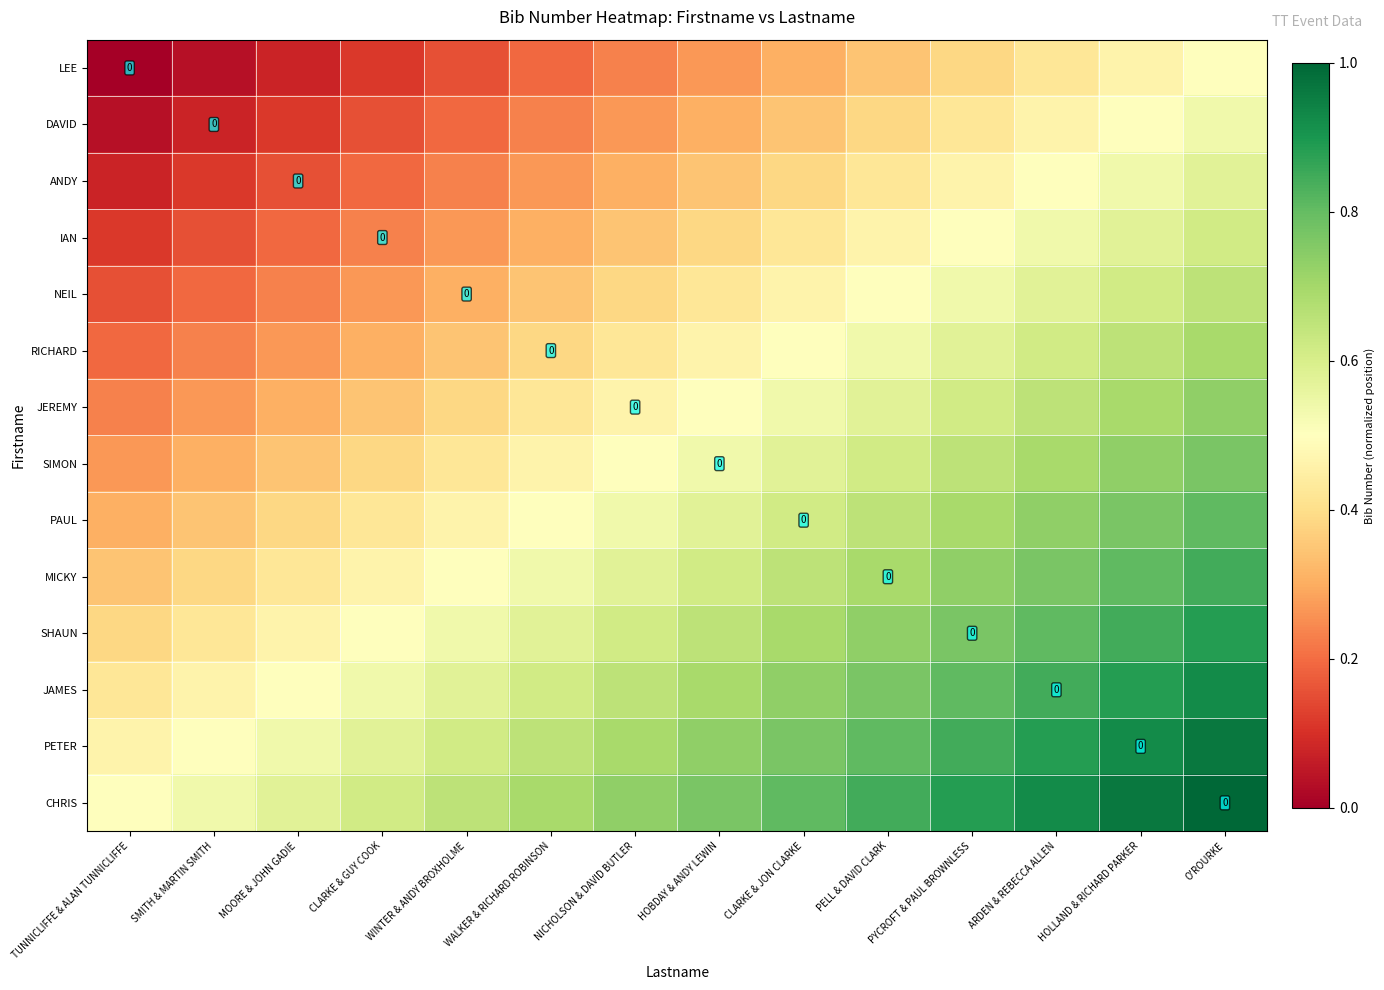

Is the value of CHRIS at WALKER & RICHARD ROBINSON greater than the value of RICHARD at PELL & DAVID CLARK?

Yes